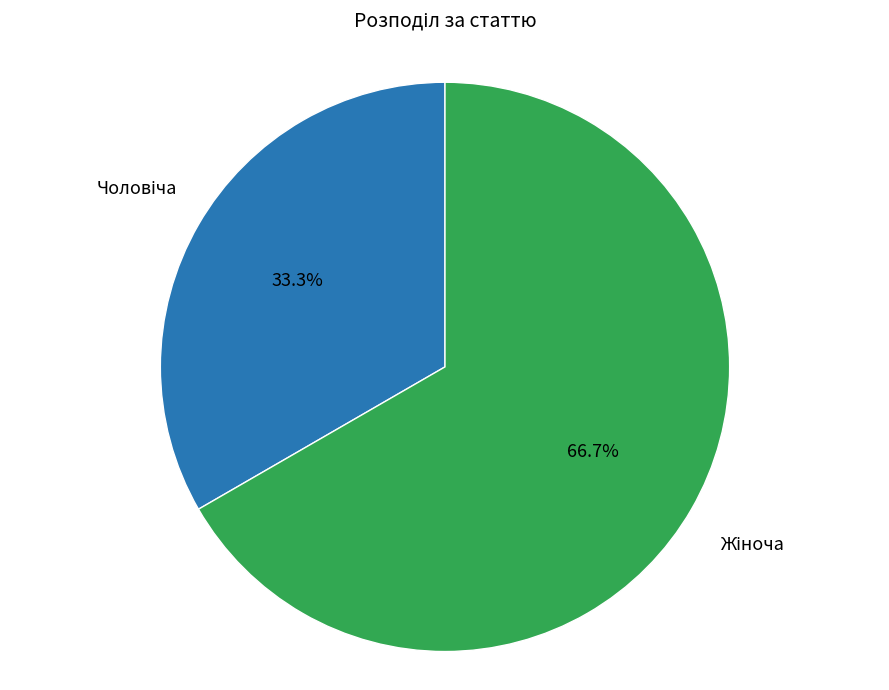

Rank the categories by value from lowest to highest.

Чоловіча, Жіноча